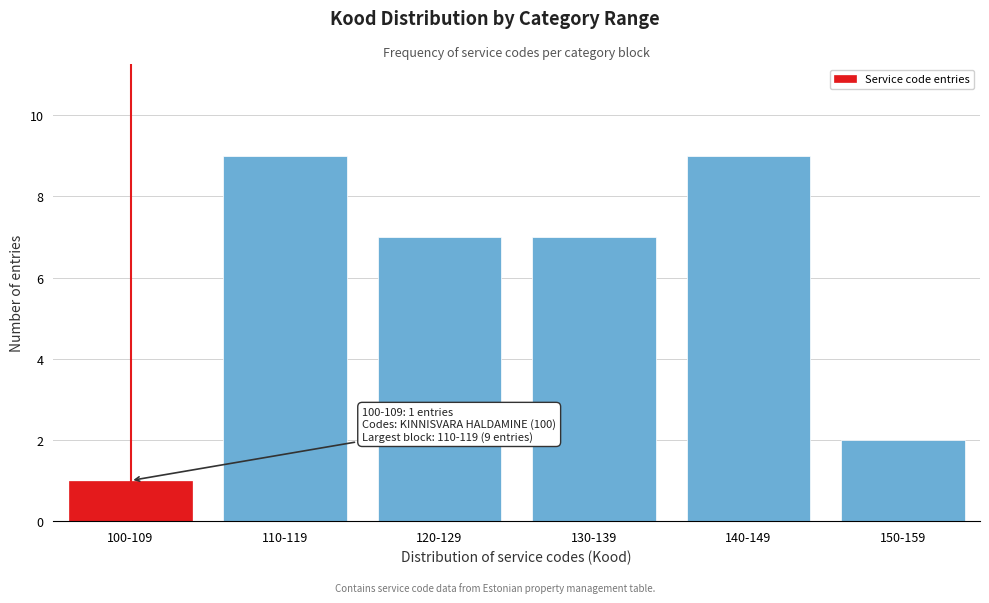

Reading left to right, transcribe all the data shown in this chart.

1	9	7	7	9	2